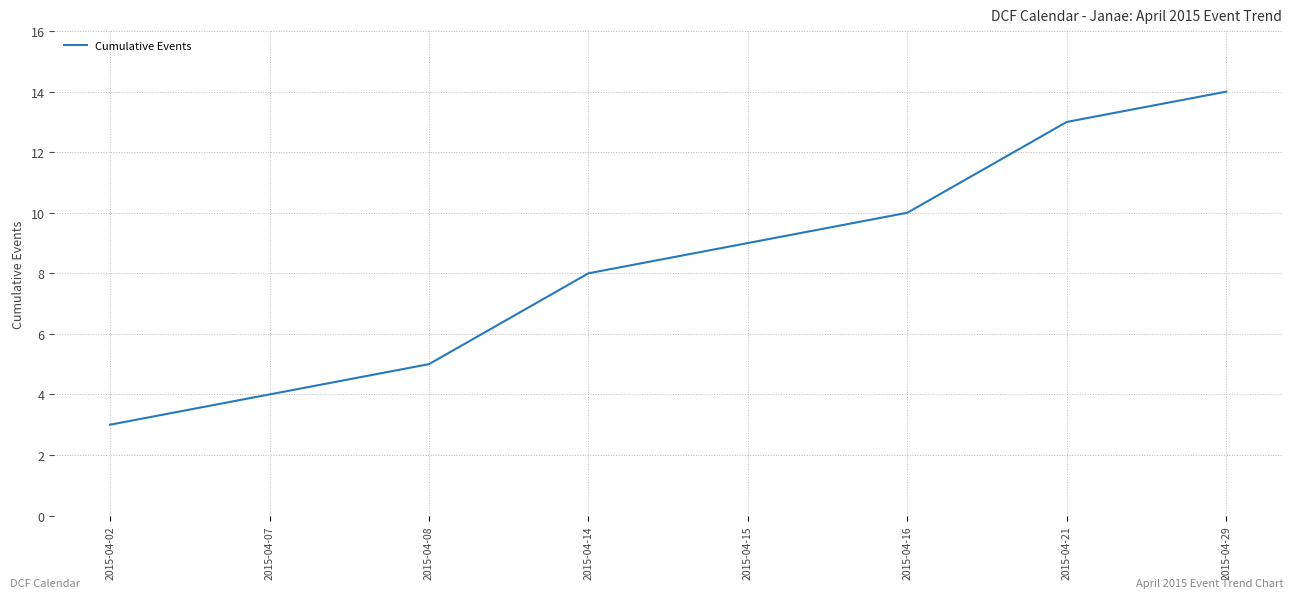

List the labels in order of value, smallest first.

2015-04-02, 2015-04-07, 2015-04-08, 2015-04-14, 2015-04-15, 2015-04-16, 2015-04-21, 2015-04-29